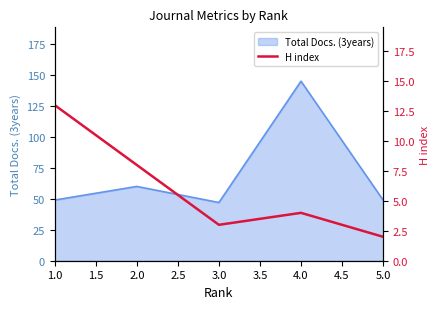

What is the lowest value of the Total Docs. (3years) series?

47